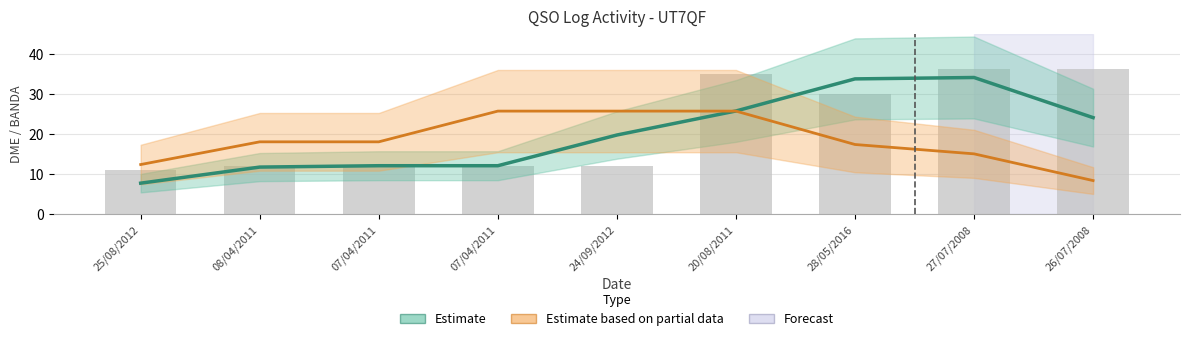

At which label is Estimate based on partial data (BANDA) closest to 17?

28/05/2016